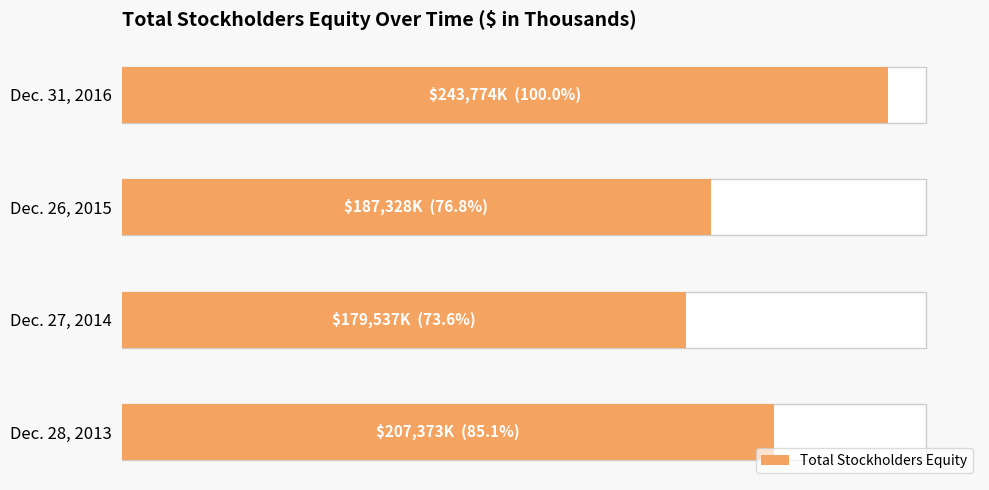

Count the values in the range 187328 to 243774.

3